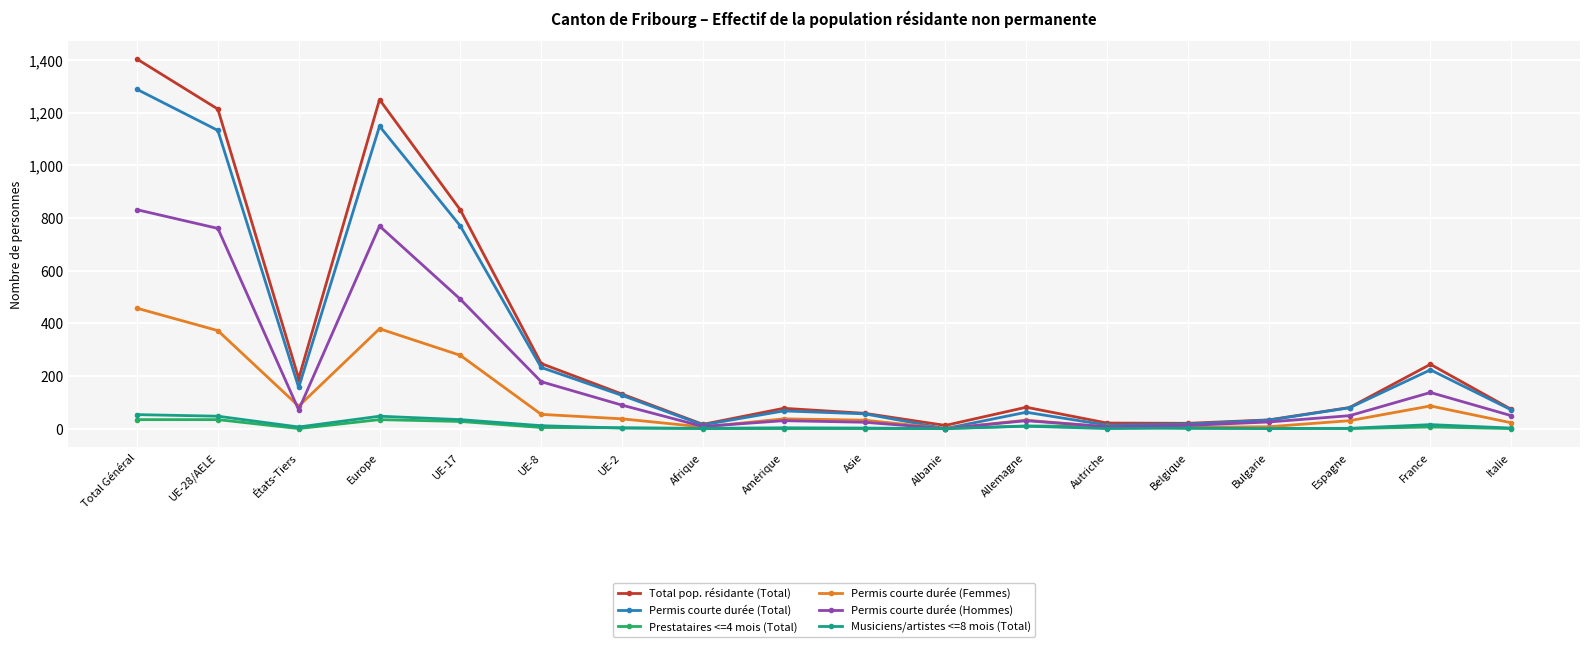

List the series in order of their peak value, lowest first.

Prestataires <=4 mois (Total), Musiciens/artistes <=8 mois (Total), Permis courte durée (Femmes), Permis courte durée (Hommes), Permis courte durée (Total), Total pop. résidante (Total)